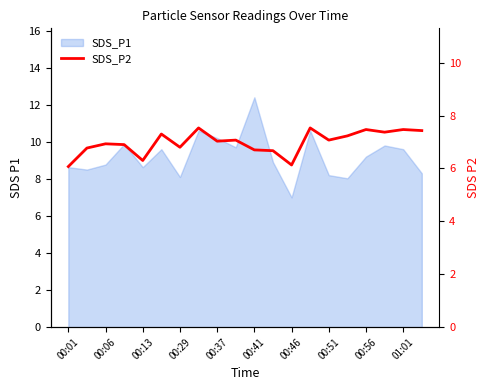

How many values are below 7?

9